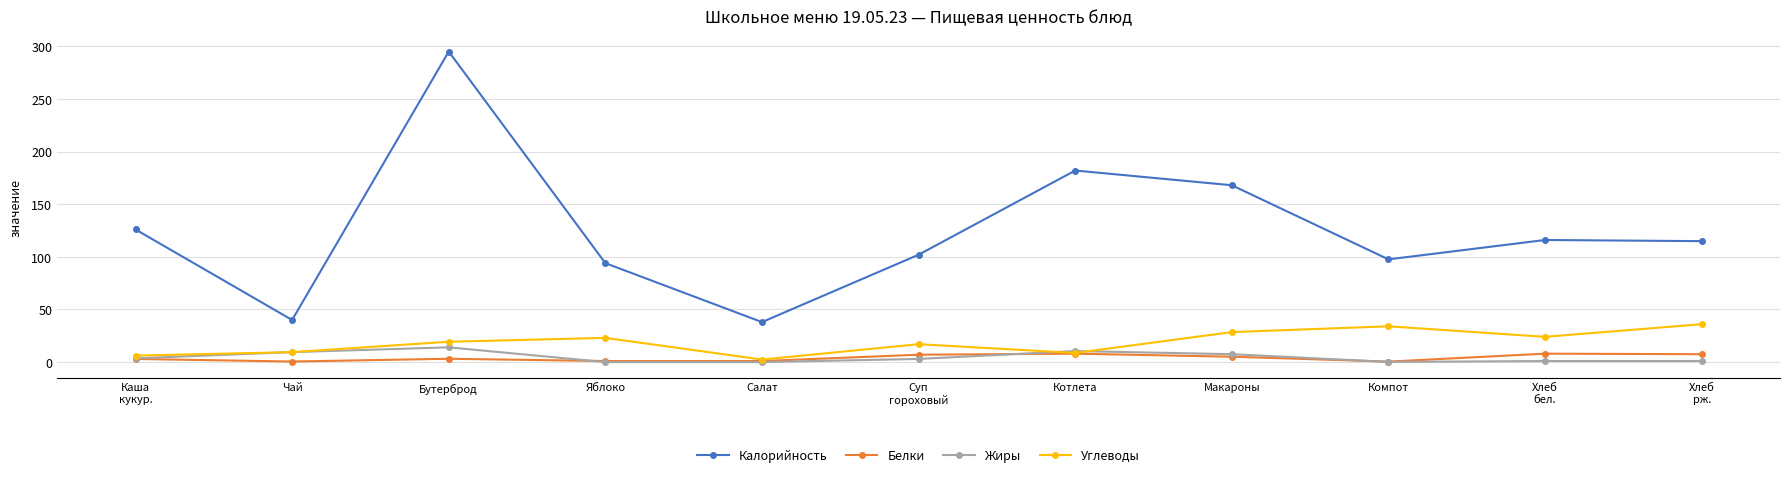

After their last crossing, which series has the higher values: Жиры or Углеводы?

Углеводы